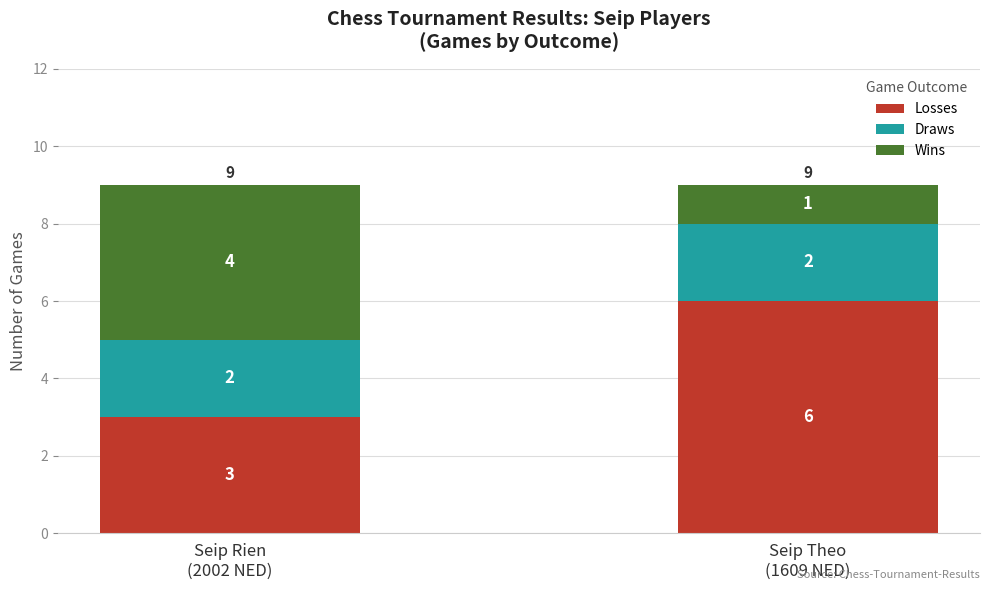

Reading left to right, transcribe the values for Losses.

3	6